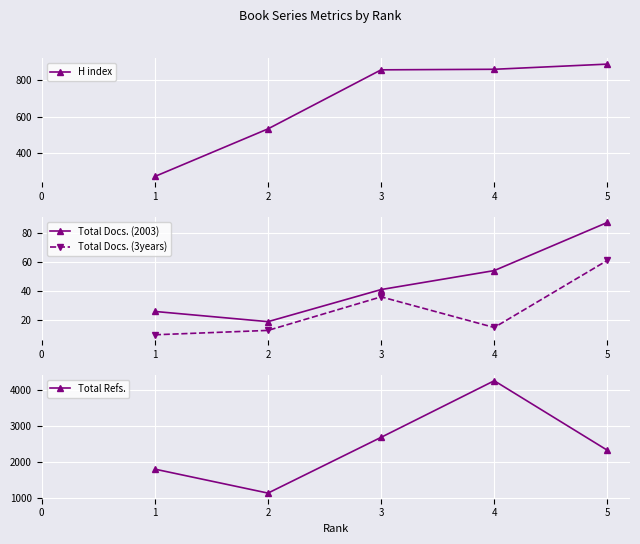

What value does the H index series have at 1?

275